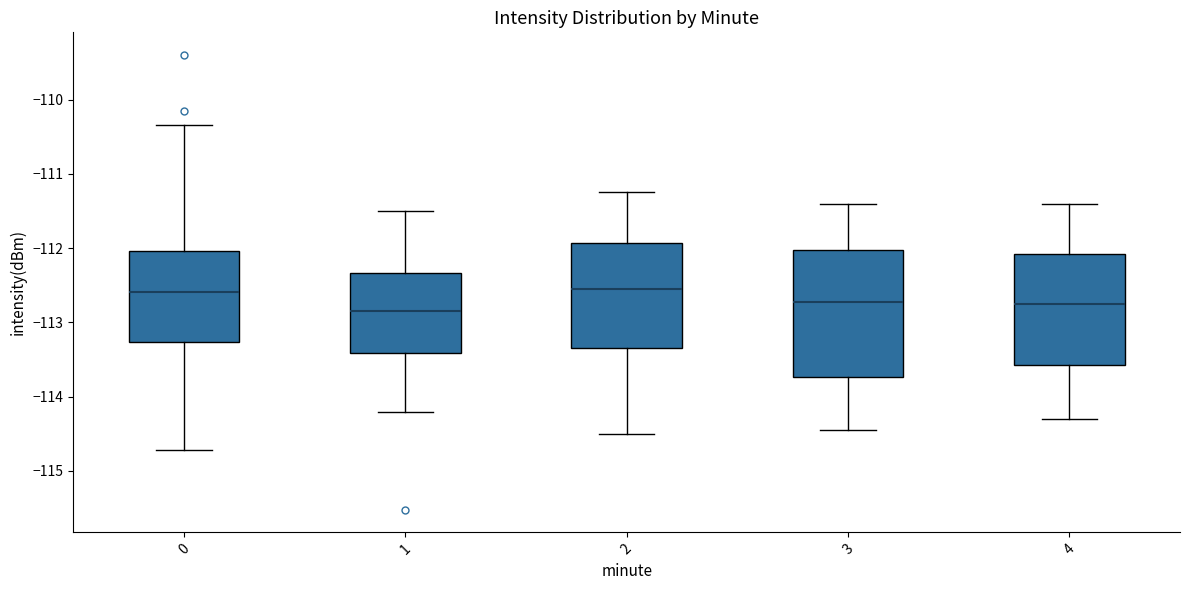

Which box is the tallest, from its lower edge to its upper edge?

3